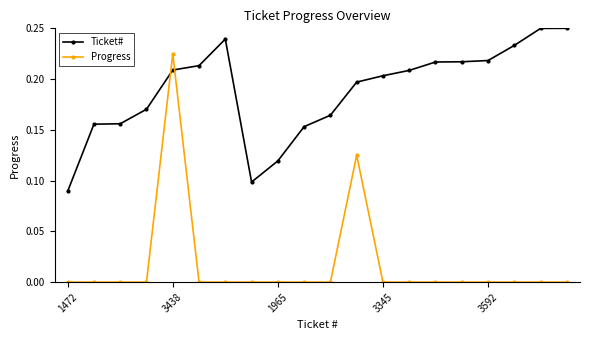

Rank the series by their maximum value, from highest to lowest.

Ticket#, Progress